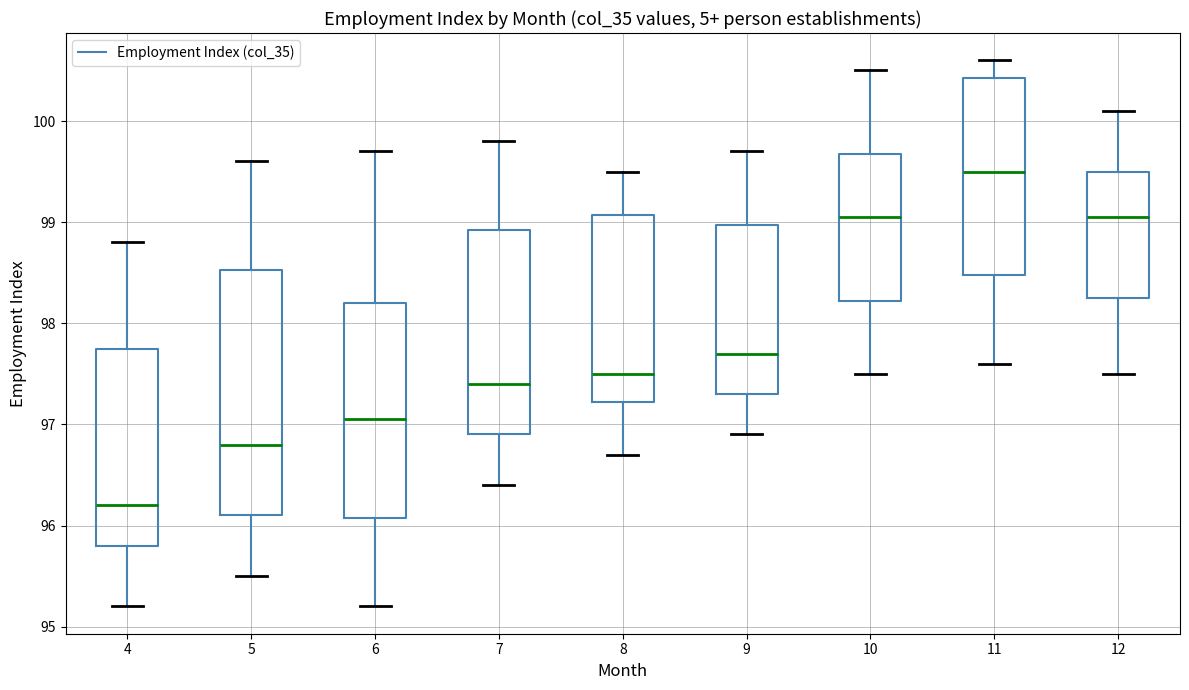

Which box's median line is the highest?

11